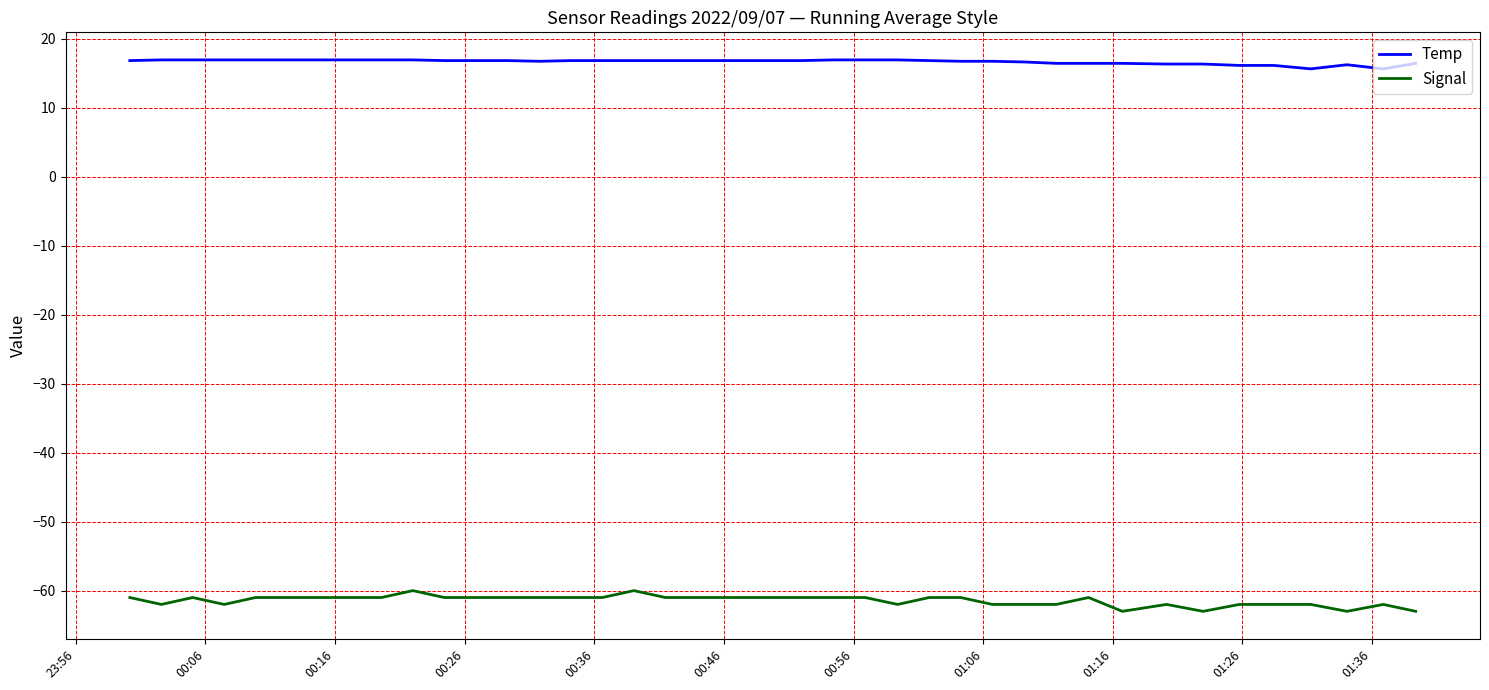

What is the greatest value displayed?

16.9